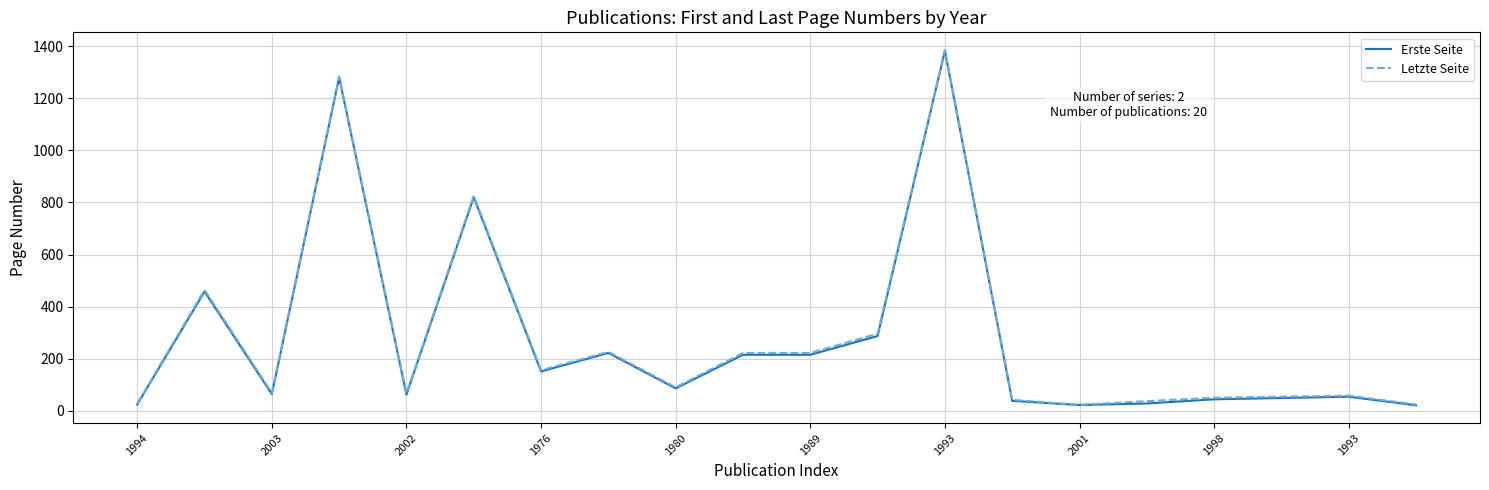

At how many categories does at least one series exceed 471?

3